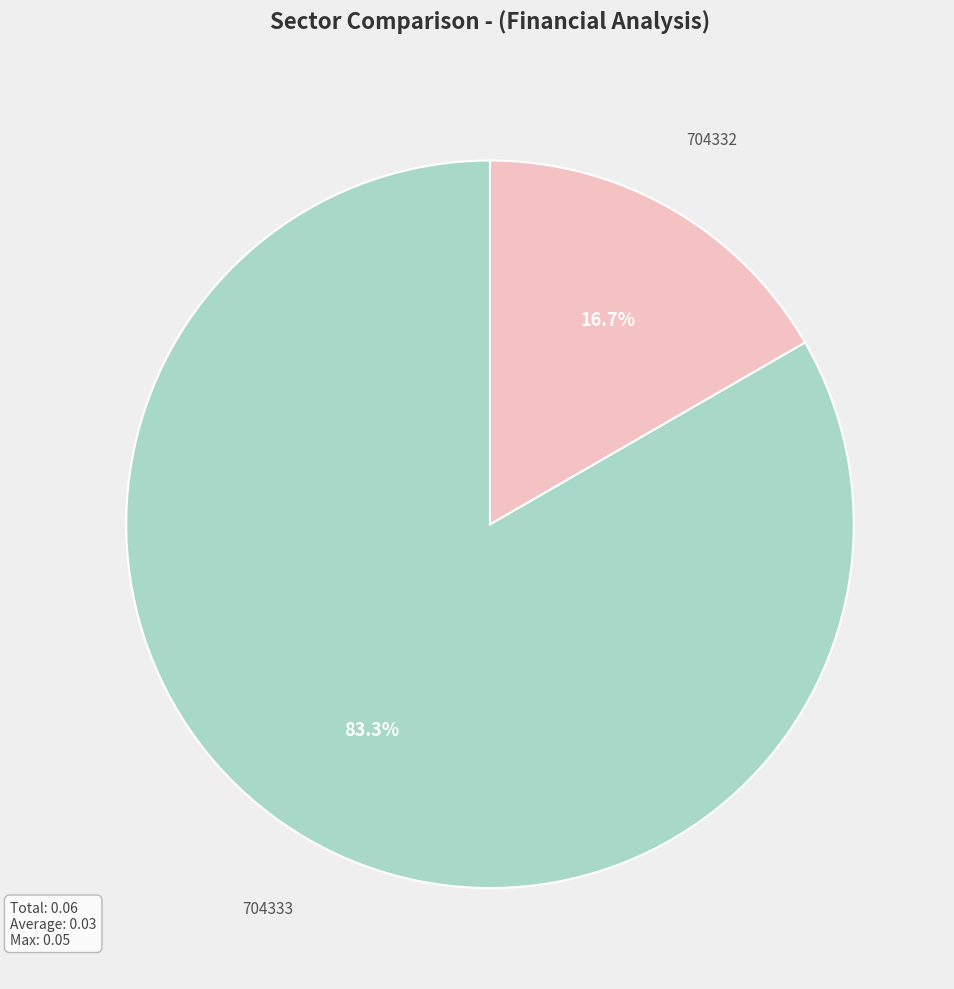

True or false: 704332 accounts for 17% of the total.

True